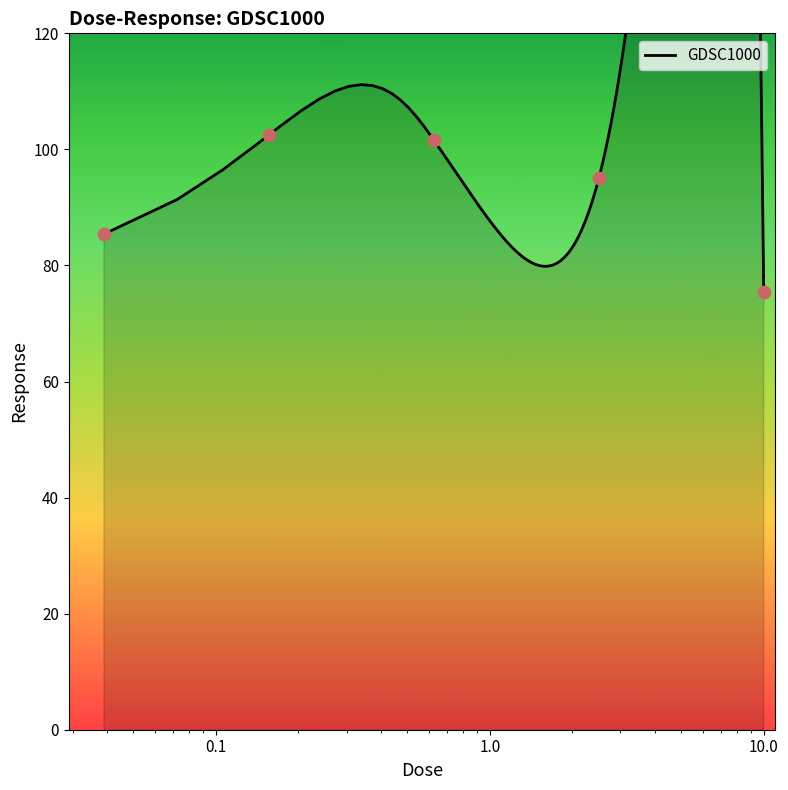

What is the change in value from 0.625 to 10.0?

-26.2